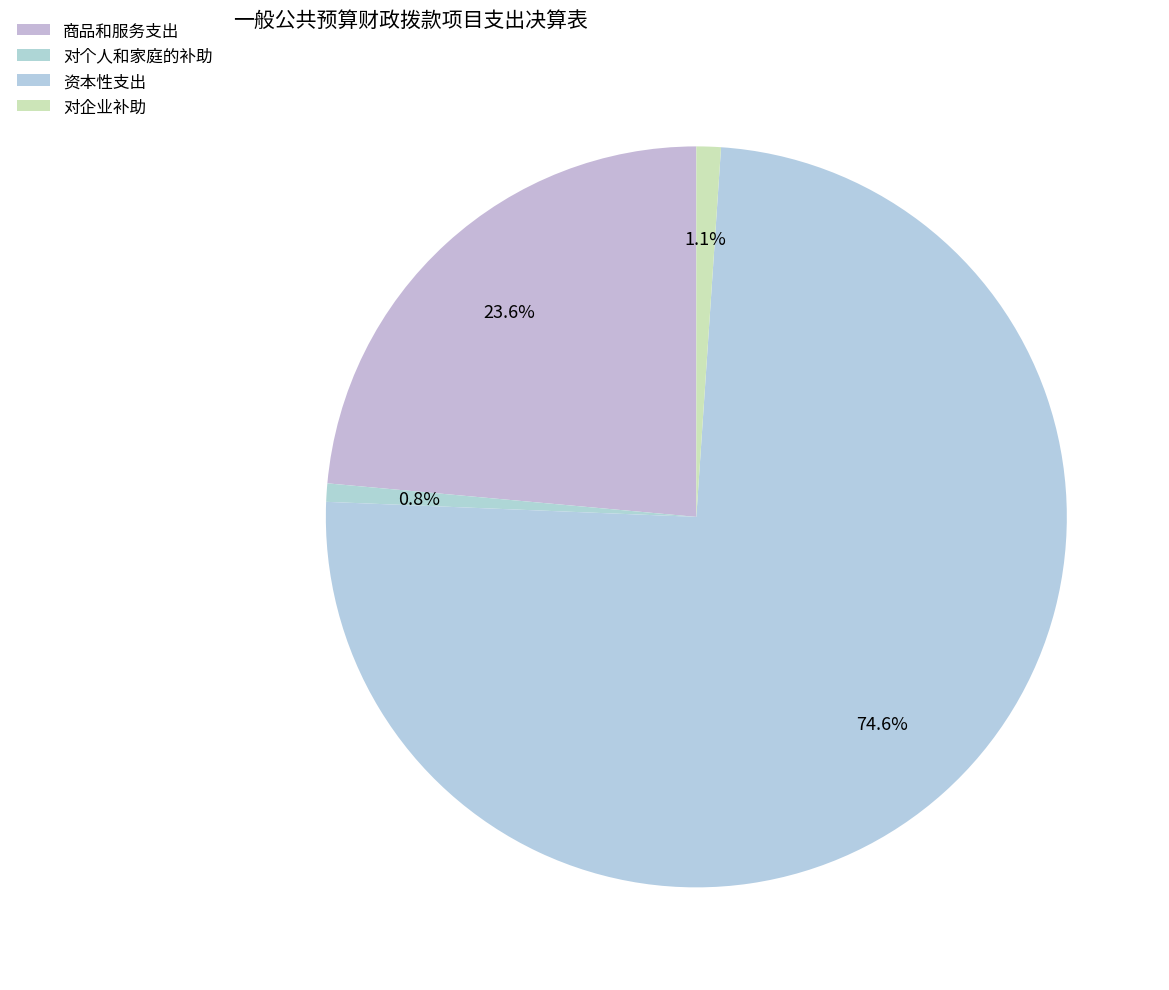

Count the number of slices in the pie.

4